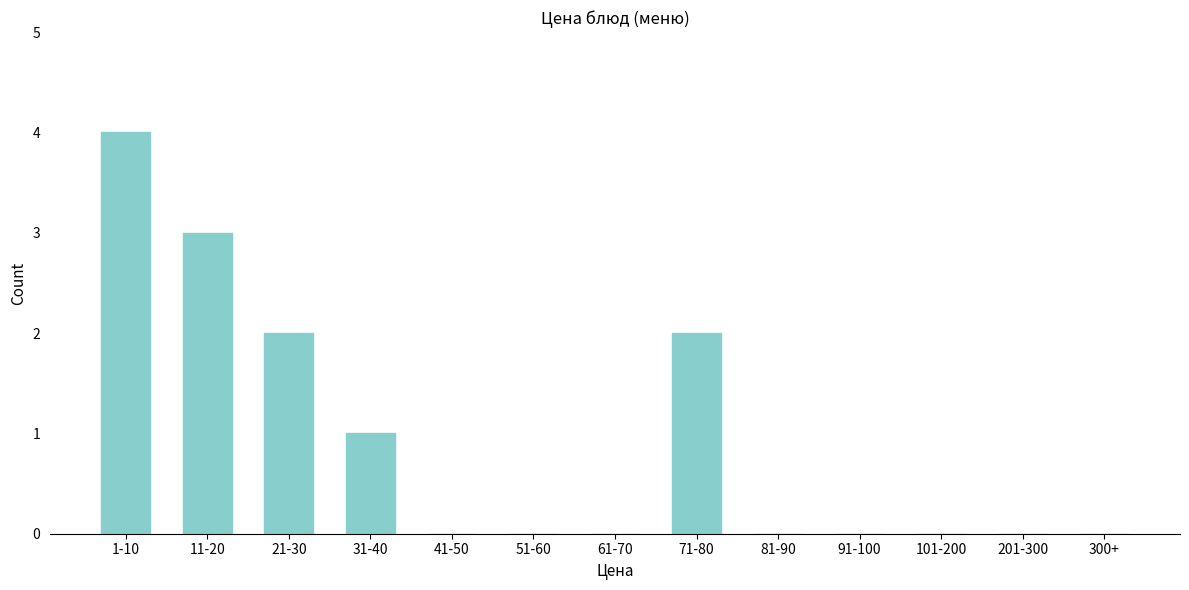

Reading left to right, what are all the values shown in this chart?

1-10=4	11-20=3	21-30=2	31-40=1	41-50=0	51-60=0	61-70=0	71-80=2	81-90=0	91-100=0	101-200=0	201-300=0	300+=0